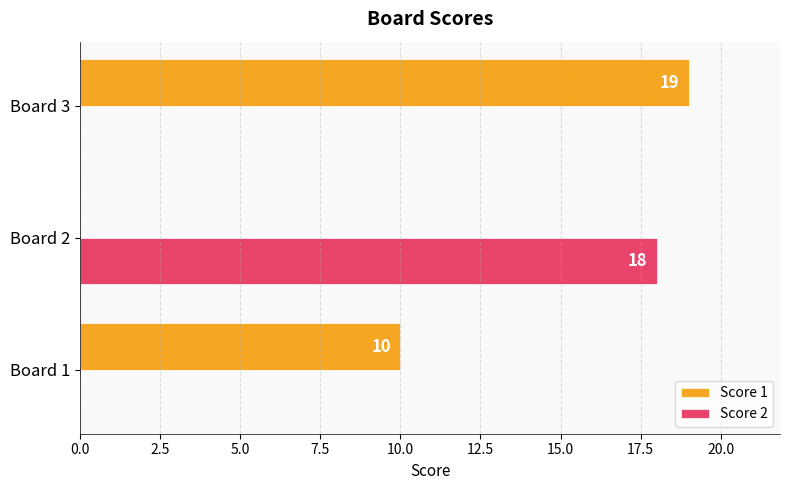

Is the value of Score 2 at Board 3 greater than the value of Score 1 at Board 3?

No